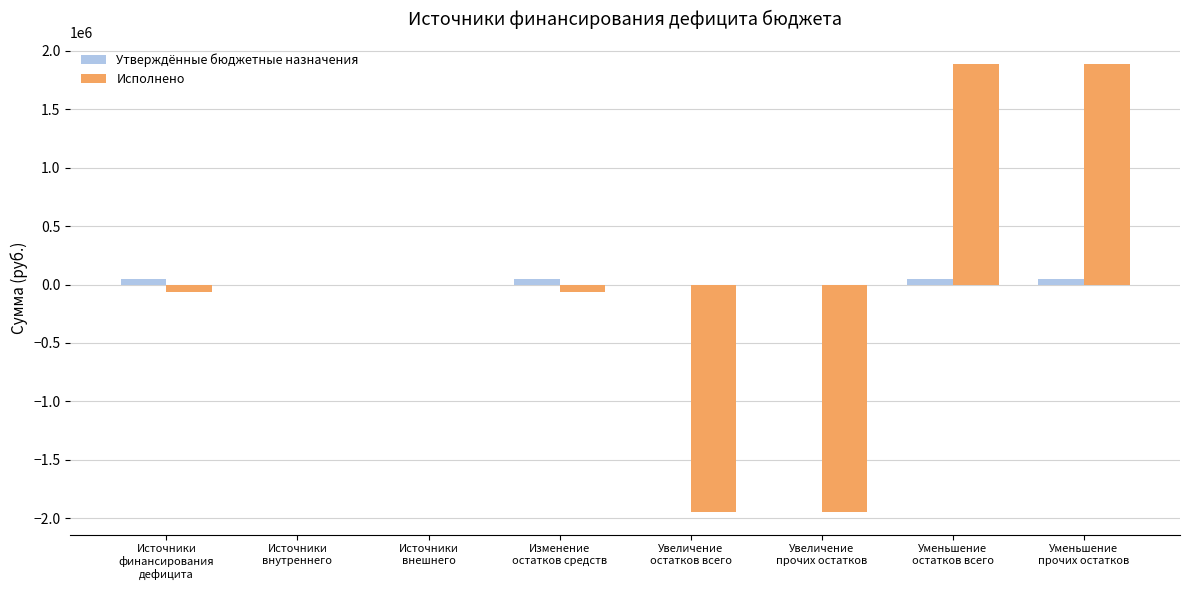

What is the greatest value displayed?

1885376.1